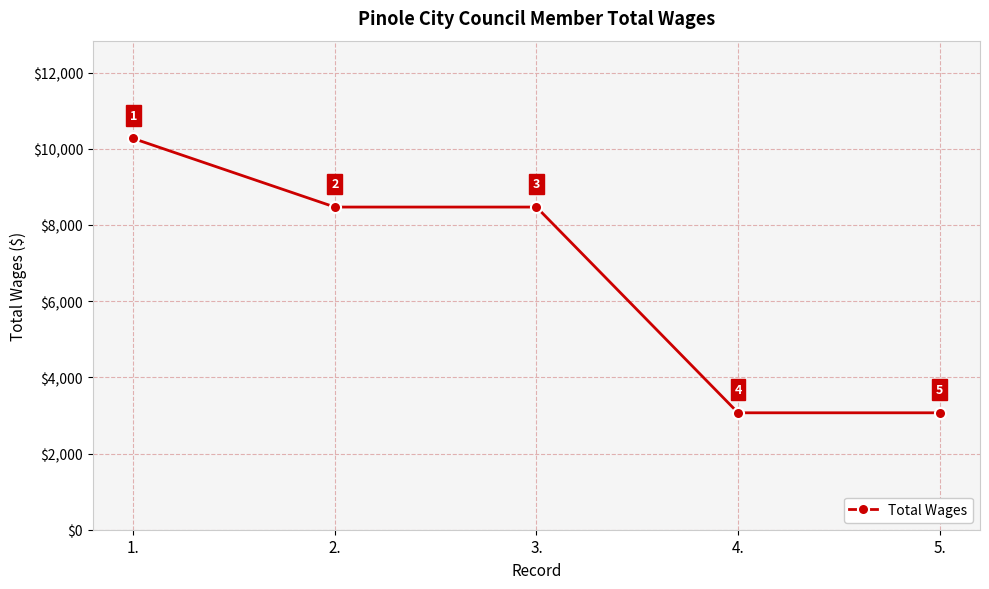

Reading left to right, extract all data points from this chart.

1.=10269	2.=8469	3.=8469	4.=3069	5.=3069